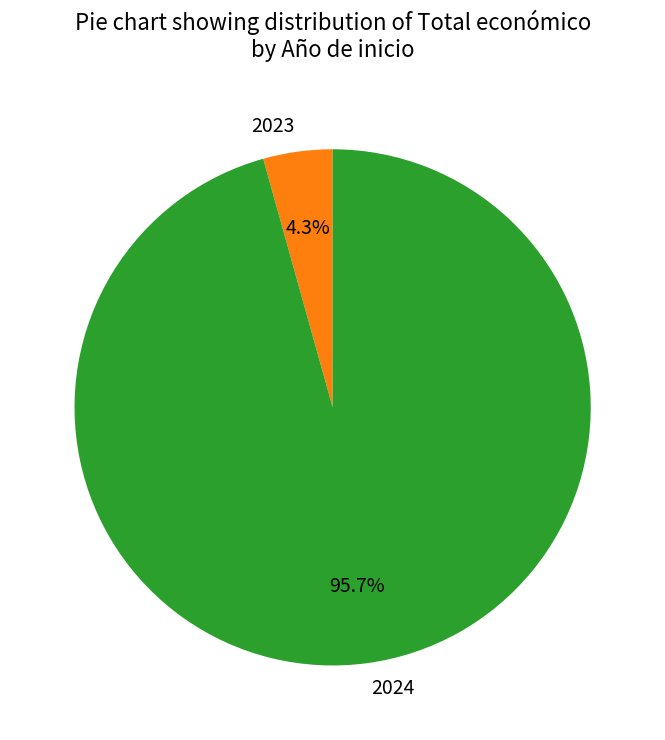

Which has a higher value, 2023 or 2024?

2024